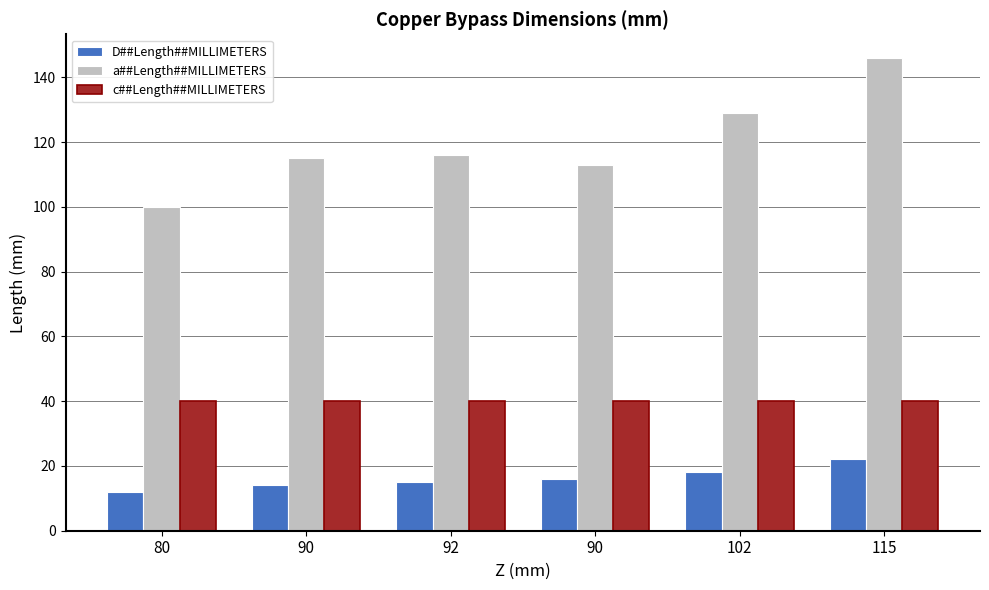

Is it true that a##Length##MILLIMETERS equals 113 at 90?

True